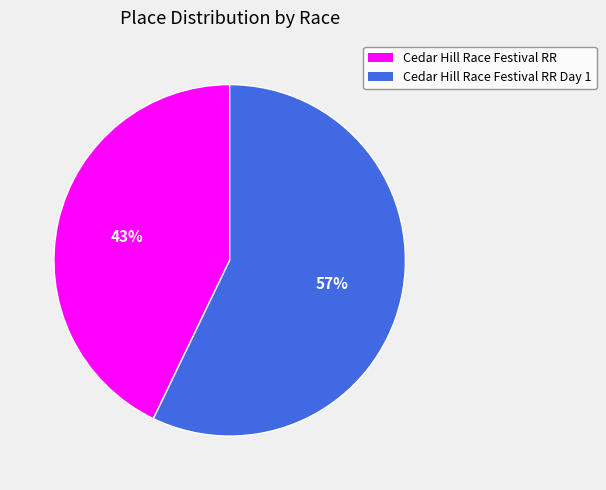

Is there any slice that represents more than half of the pie?

Yes